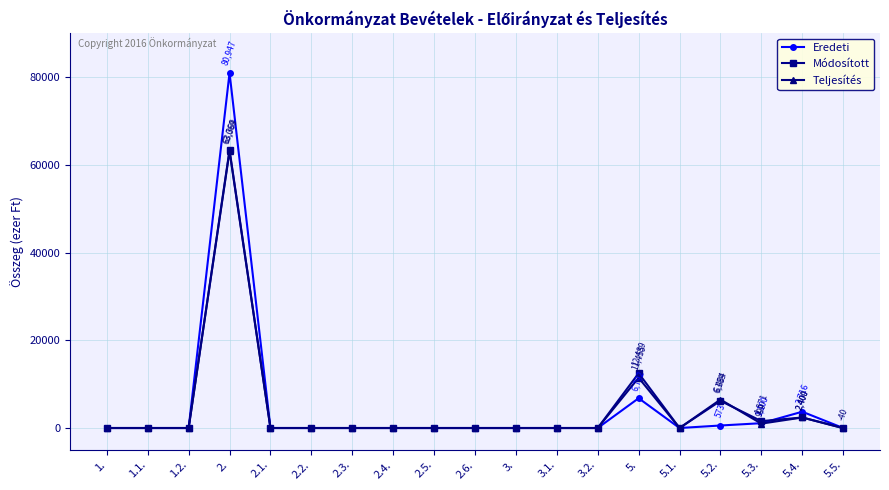

The value of Módosított at 2.4. is 36409. True or false?

False